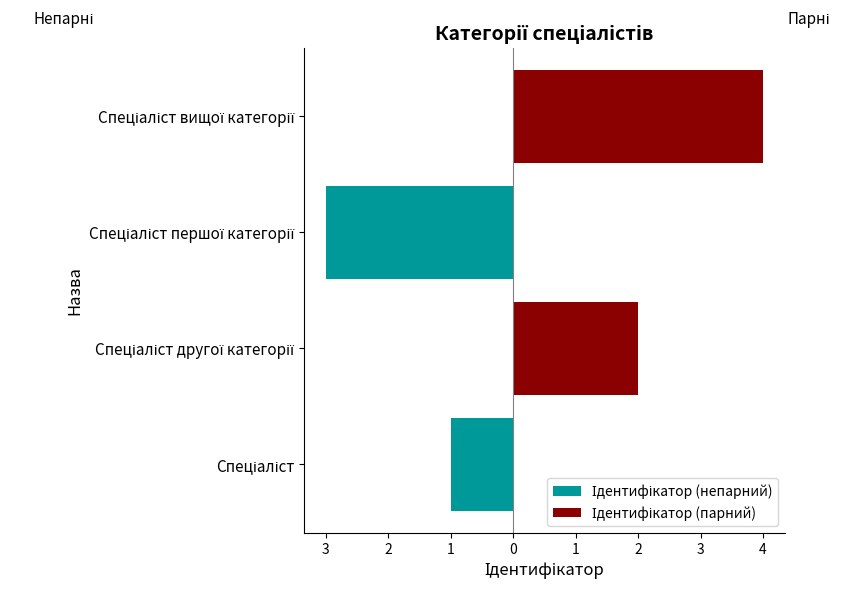

How many groups of bars are there?

4